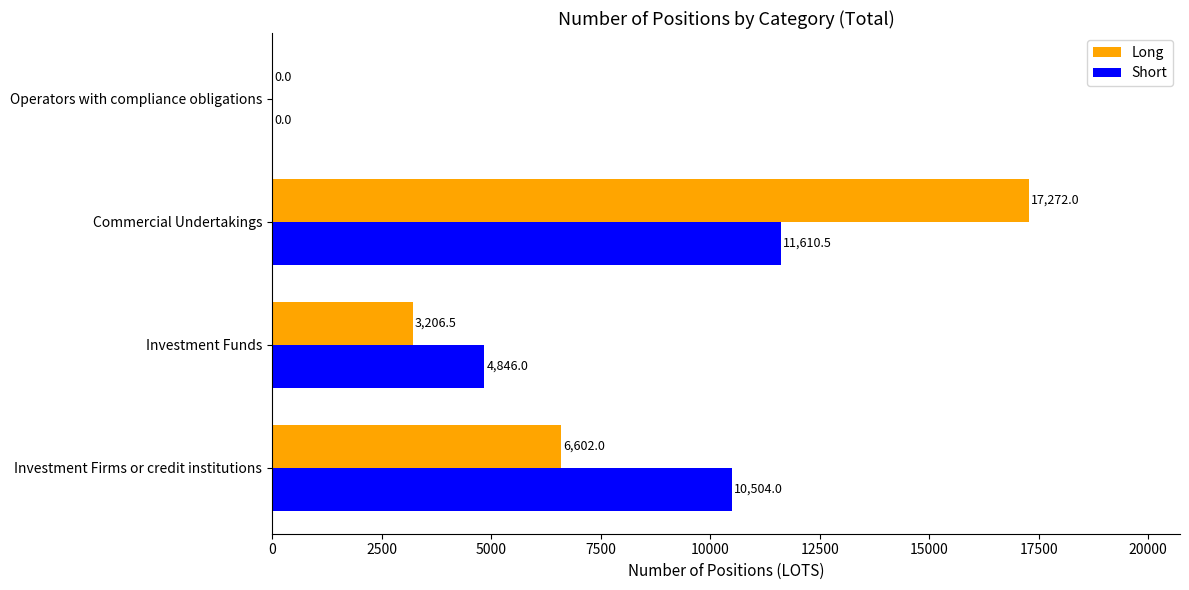

What is the sum of the Long values at Operators with compliance obligations and Investment Firms or credit institutions?

6602.0